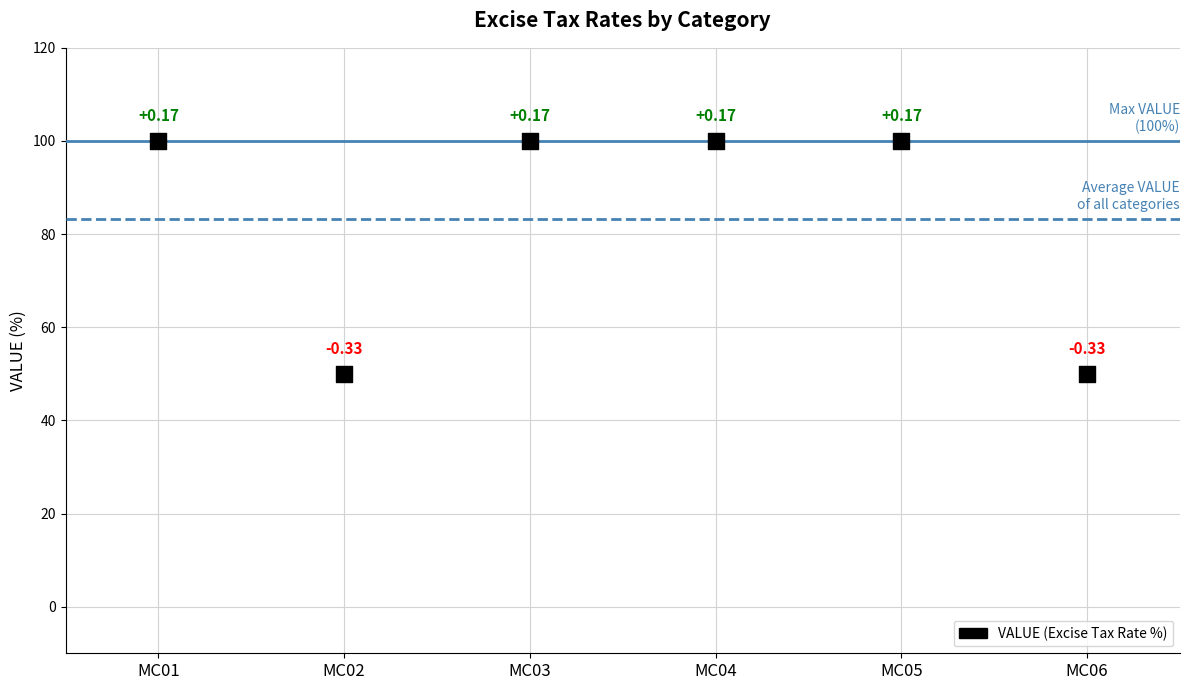

What is the range of Y values (max minus min)?

50